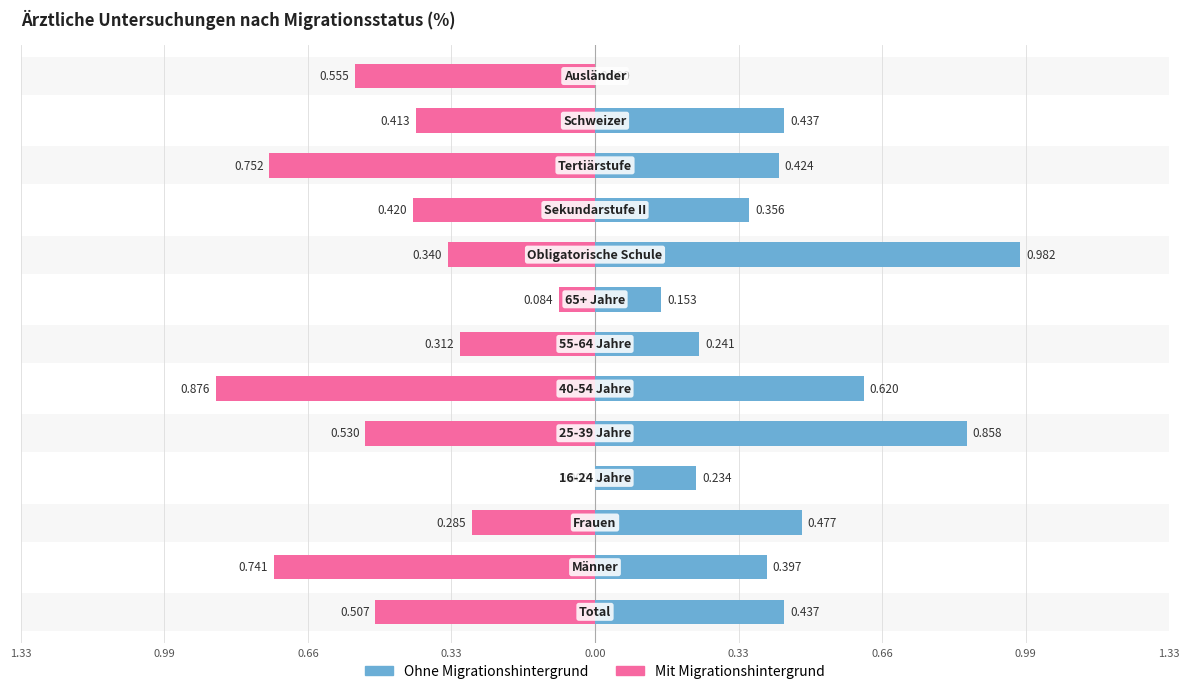

What is the value of the Ohne Migrationshintergrund bar at the 12th from the left?

0.4